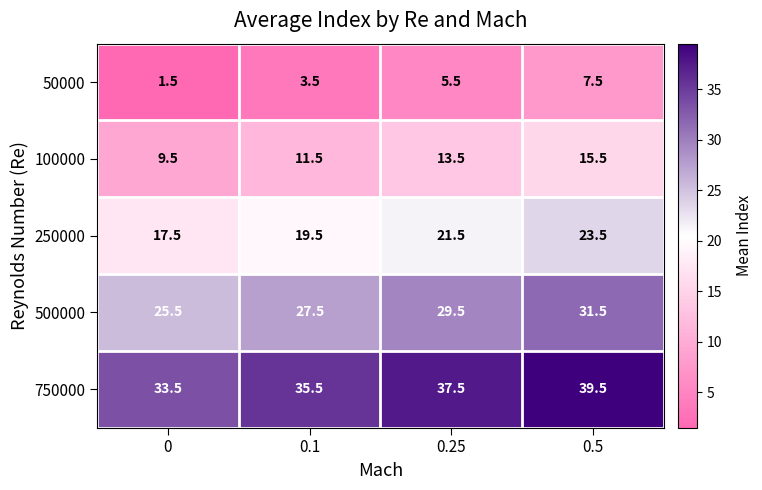

What is the sum of all 750000 values?

146.0